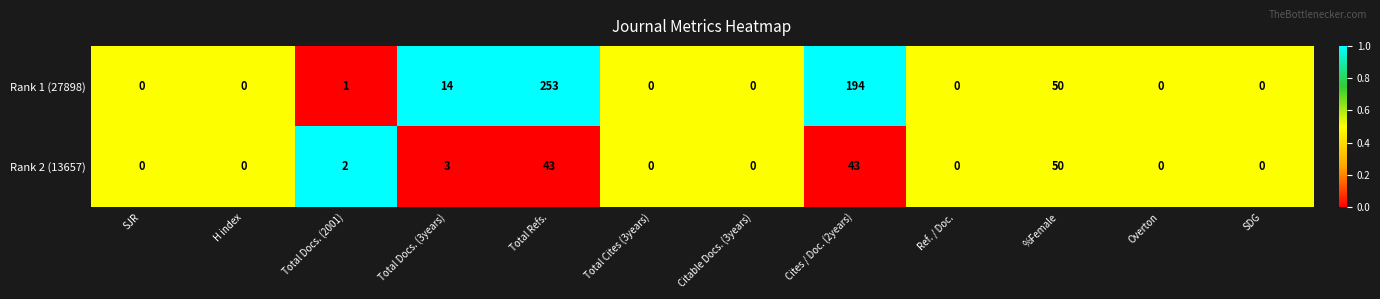

Which series has the largest range (max minus min)?

Rank 1 (27898)